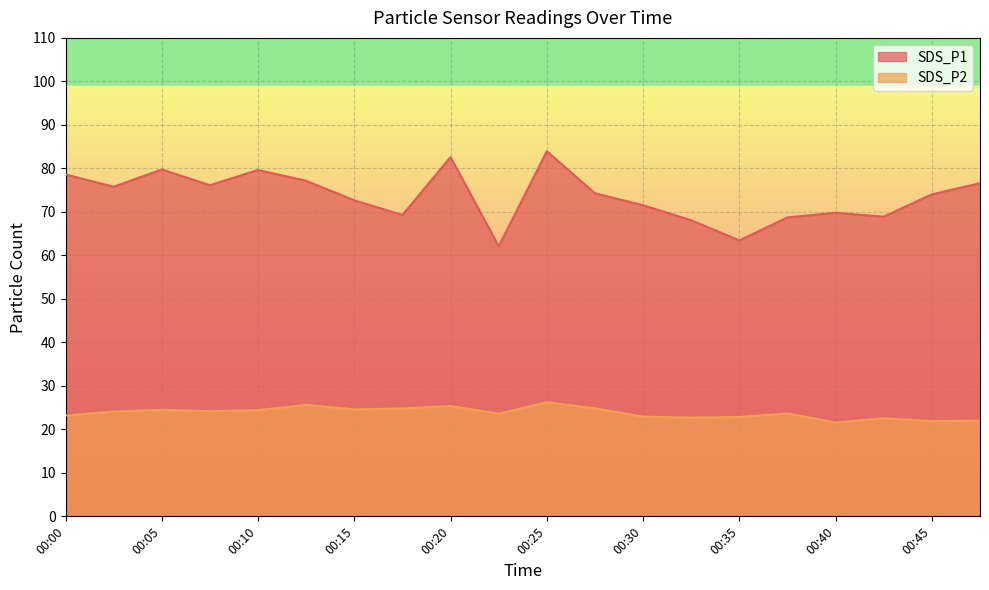

How many data points does each series have?

20